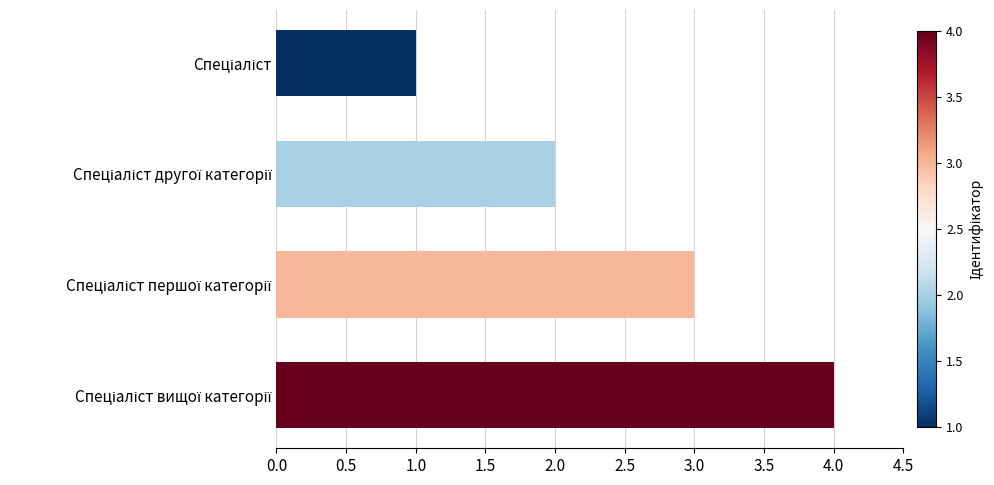

What is the difference between the maximum and minimum values?

3